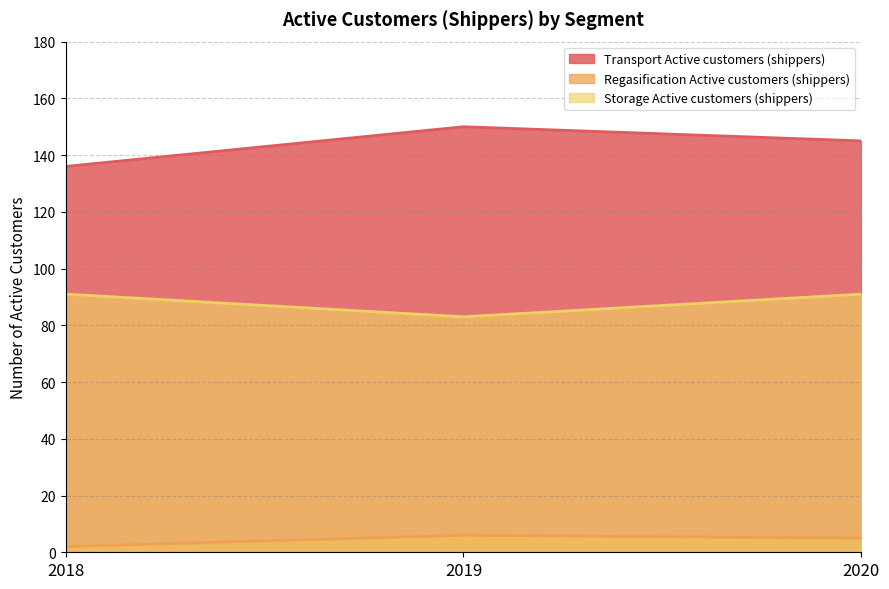

At which label does Regasification Active customers (shippers) reach its minimum?

2018